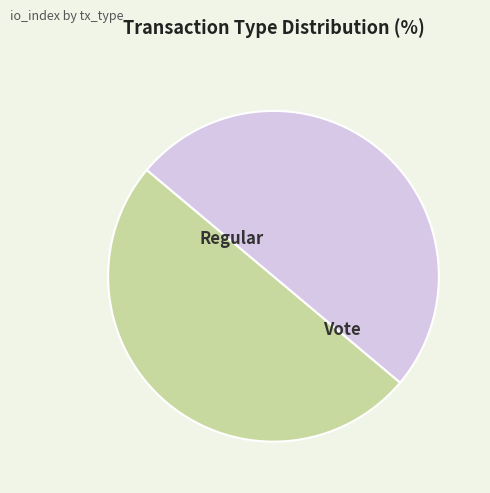

How many segments does this pie chart have?

2